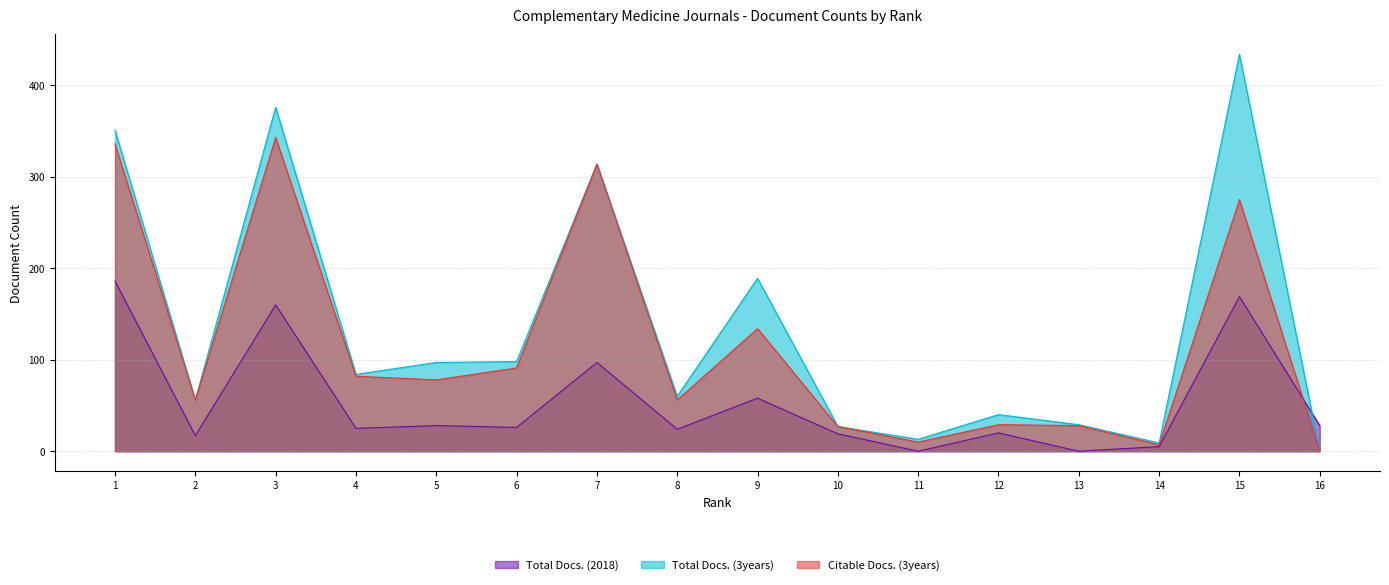

Reading left to right, list all the values displayed in this chart.

Total Docs. (2018): 1=186	2=17	3=160	4=25	5=28	6=26	7=97	8=24	9=58	10=19	11=0	12=20	13=0	14=5	15=169	16=28
Total Docs. (3years): 1=351	2=56	3=376	4=84	5=97	6=98	7=314	8=60	9=189	10=27	11=13	12=40	13=29	14=9	15=434	16=0
Citable Docs. (3years): 1=336	2=56	3=343	4=82	5=78	6=91	7=314	8=56	9=134	10=27	11=10	12=29	13=28	14=7	15=275	16=0